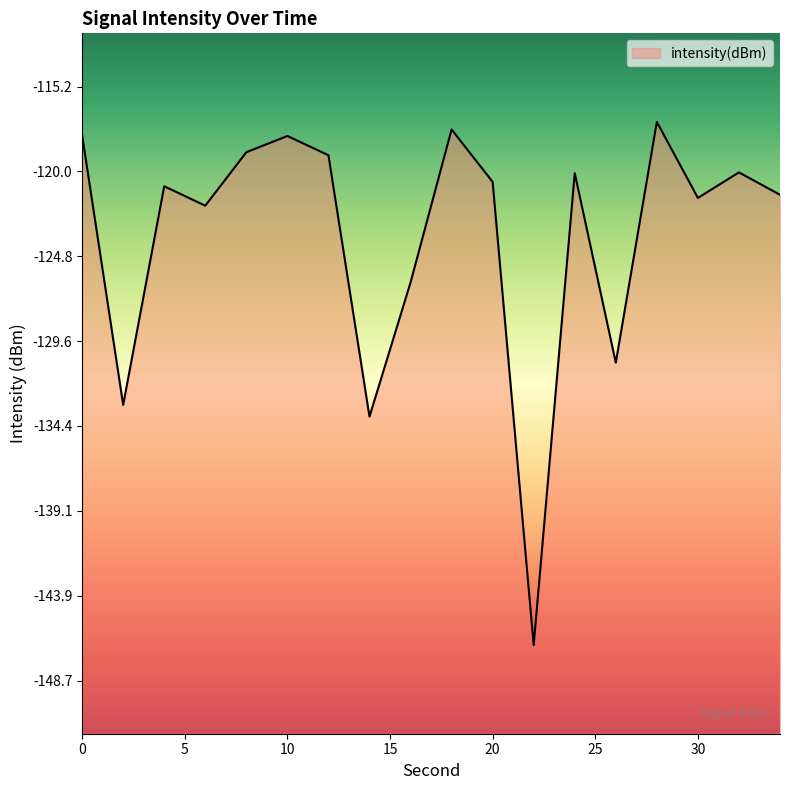

True or false: there are more than 2 points higher than both neighbors.

True